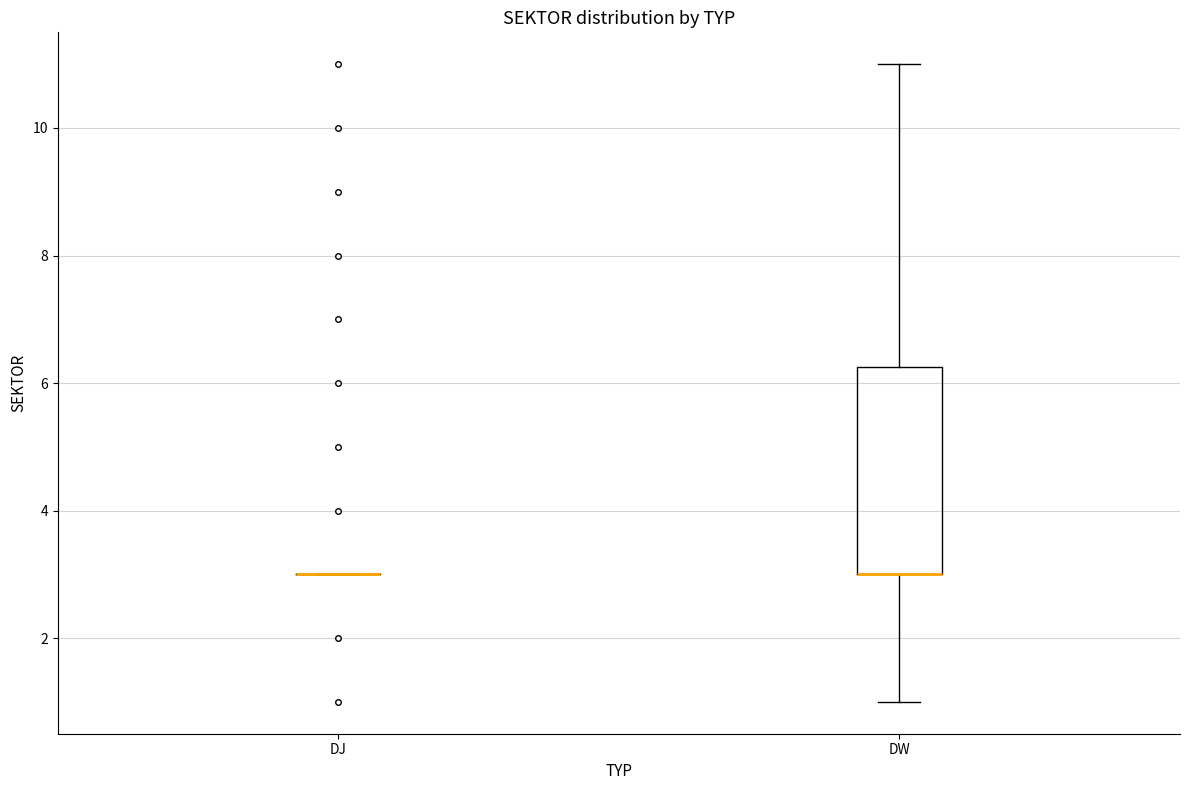

Comparing the boxes themselves (not the whiskers), which one is the tallest?

DW